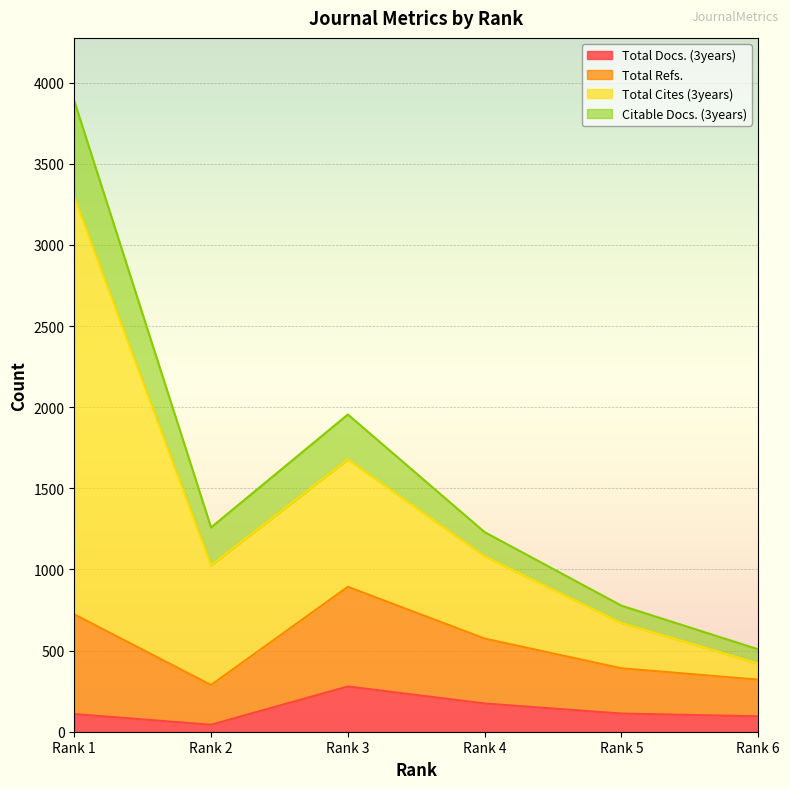

Is the value of Citable Docs. (3years) at Rank 4 greater than the value of Total Cites (3years) at Rank 2?

No